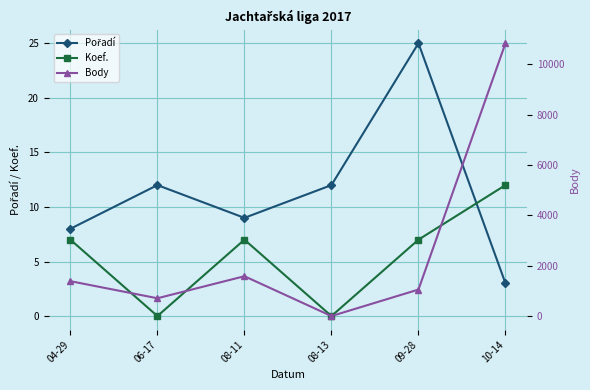

Which series has the largest total across all categories?

Body